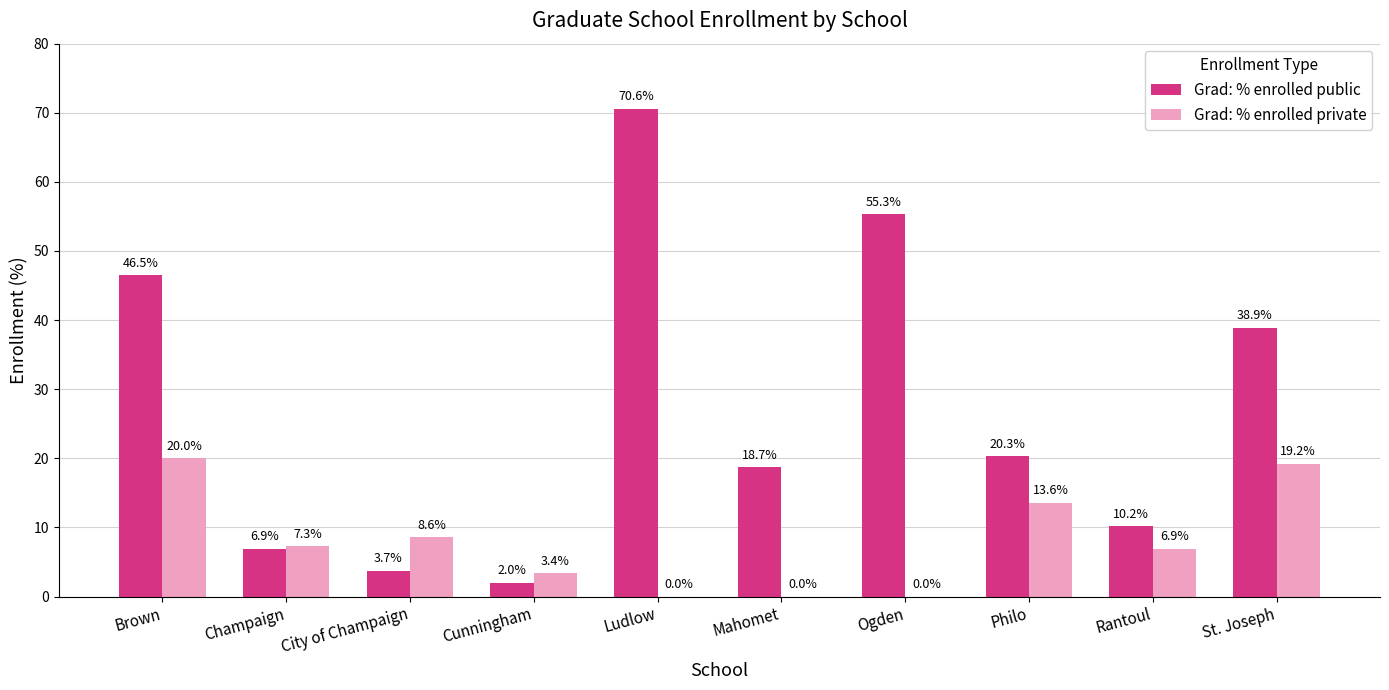

Is the value of Grad: % enrolled public at Ludlow greater than the value of Grad: % enrolled private at Ogden?

Yes